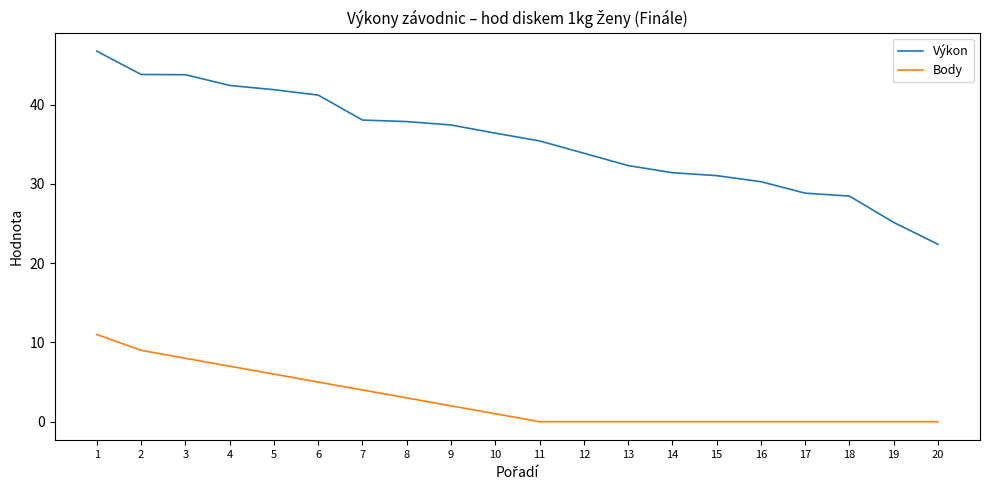

Rank the series by their maximum value, from lowest to highest.

Body, Výkon